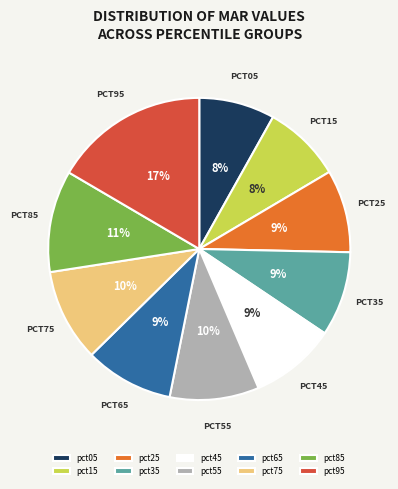

Is there a majority slice in this chart?

No